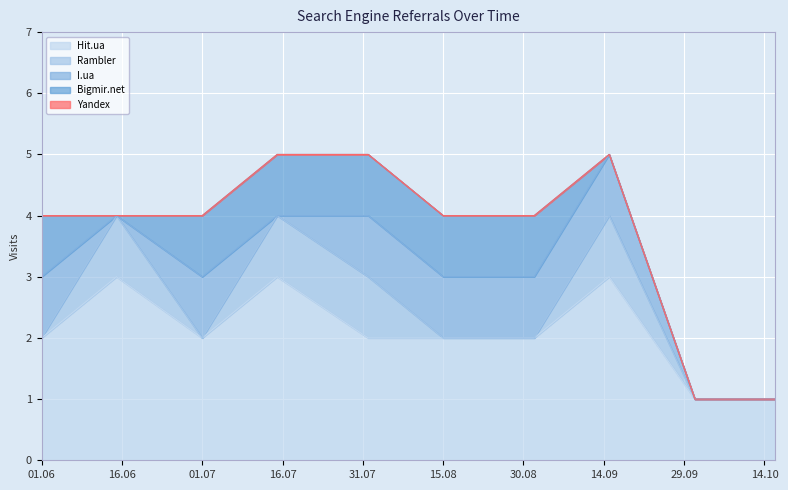

Reading right to left, extract all data points from this chart.

Hit.ua: 1	1	3	2	2	2	3	2	3	2
Rambler: 0	0	1	0	0	1	1	0	1	0
I.ua: 0	0	1	1	1	1	0	1	0	1
Bigmir.net: 0	0	0	1	1	1	1	1	0	1
Yandex: 0	0	0	0	0	0	0	0	0	0